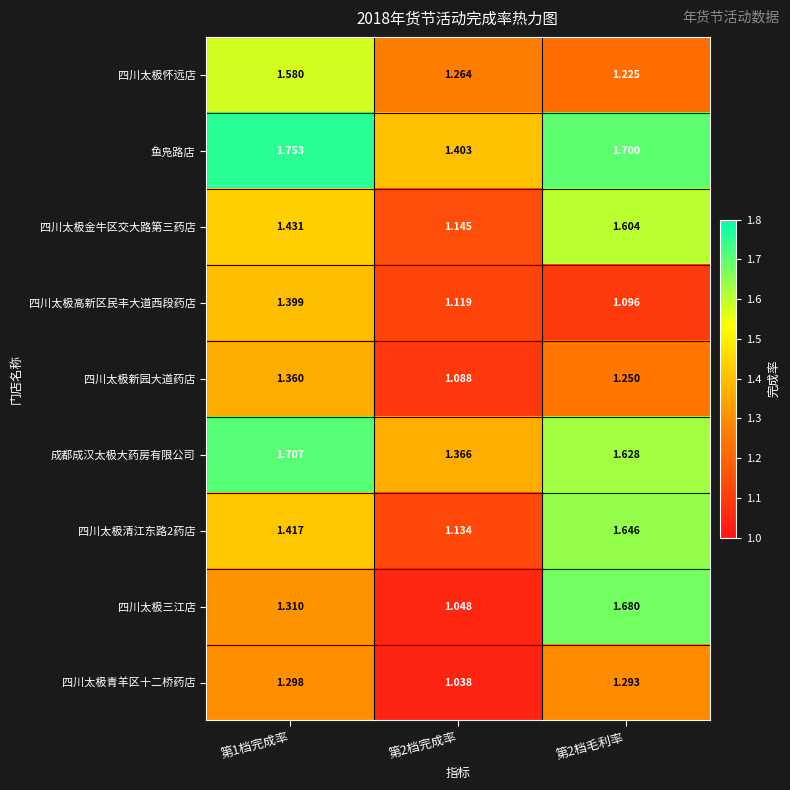

Is the value of 四川太极怀远店 at 第2档完成率 greater than the value of 四川太极新园大道药店 at 第1档完成率?

No